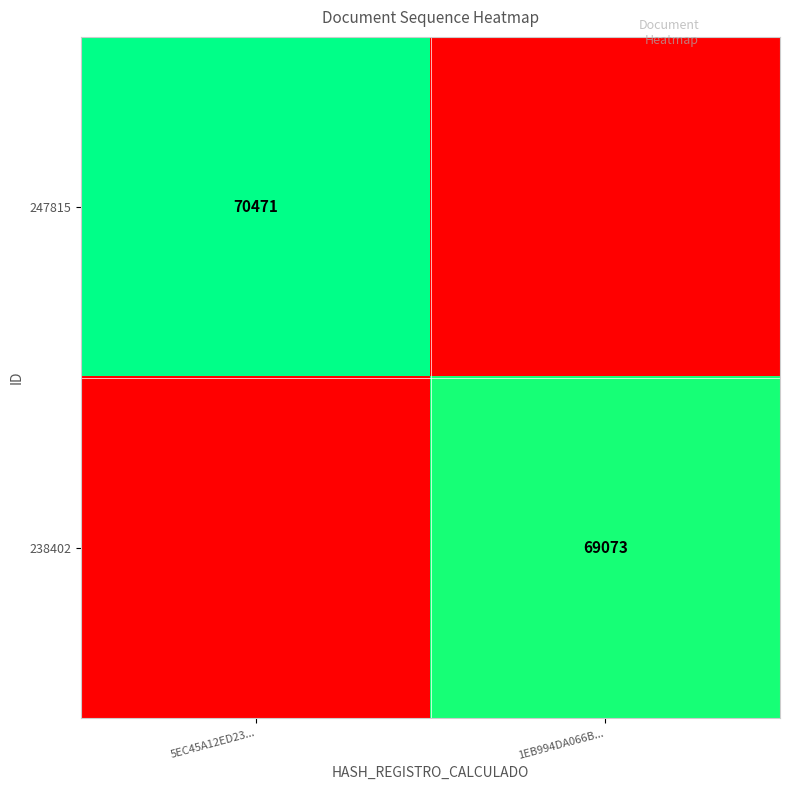

The 238402 series shows 42946 at 1EB994DA066B.... True or false?

False